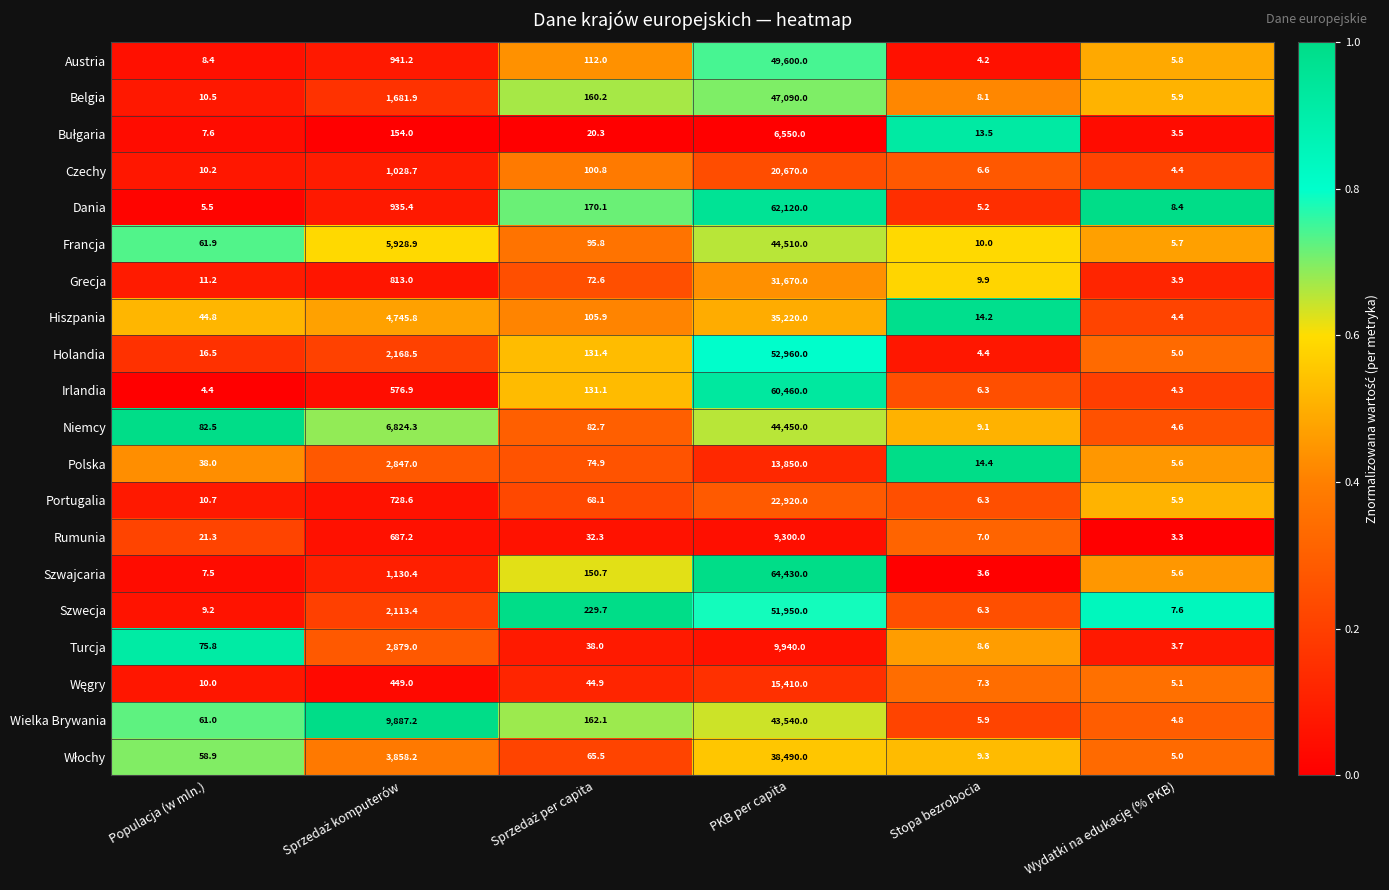

What is the average value of the Irlandia series?

10197.2